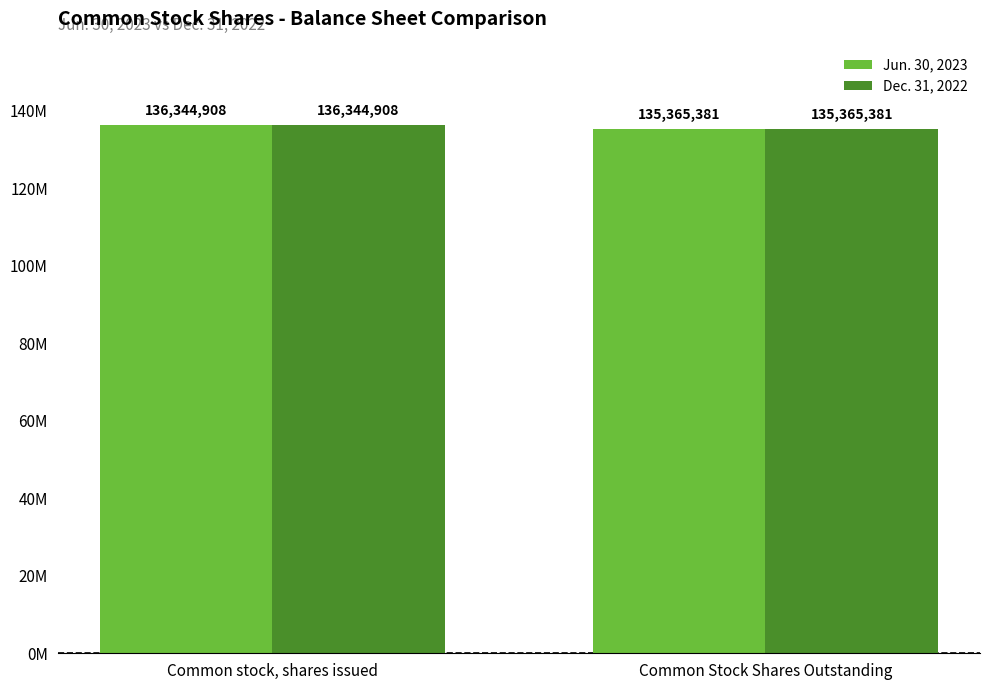

Reading left to right, list all the values displayed in this chart.

Jun. 30, 2023: Common stock, shares issued=136344908	Common Stock Shares Outstanding=135365381
Dec. 31, 2022: Common stock, shares issued=136344908	Common Stock Shares Outstanding=135365381